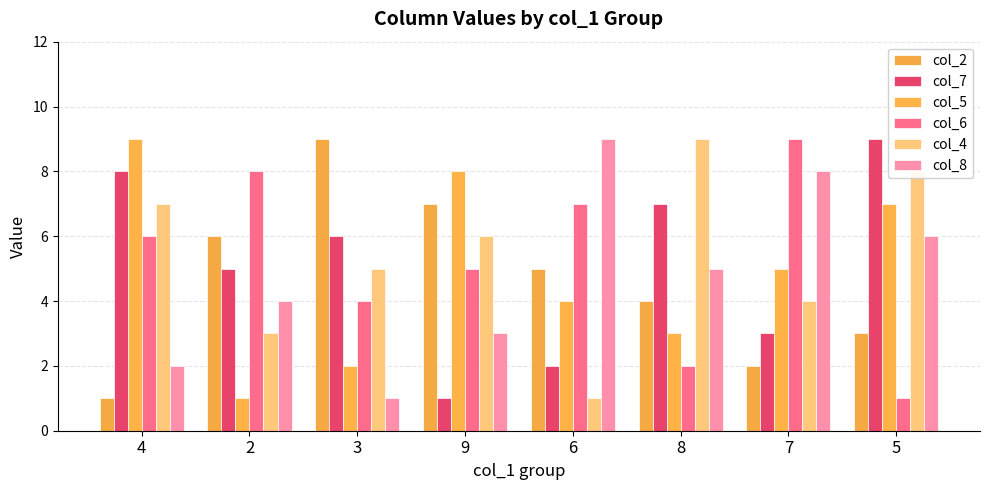

Which series changed the most between 4 and 3?

col_2